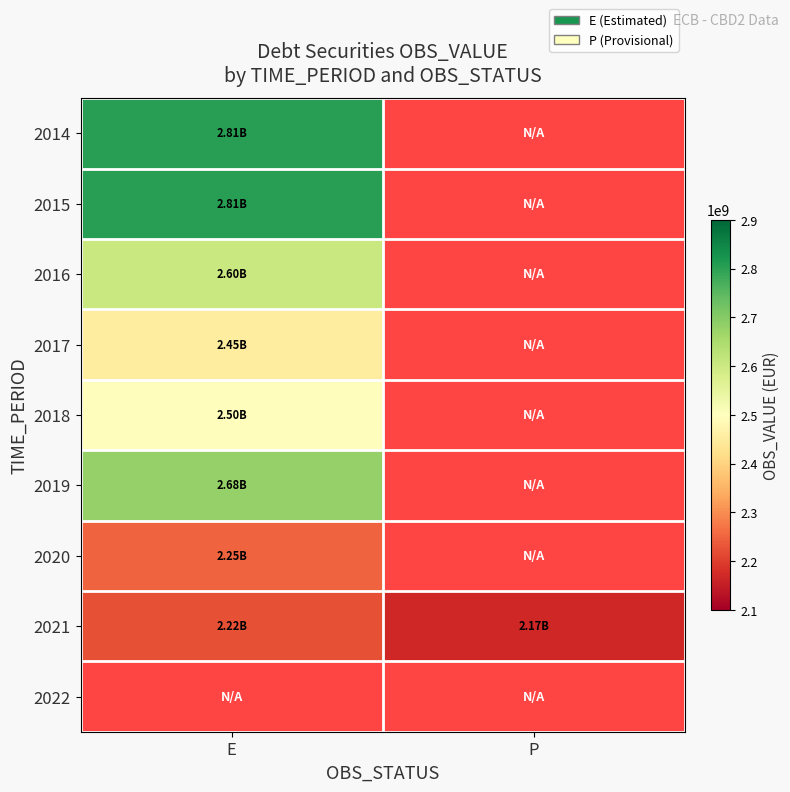

The 2021 series shows 2166936638.1 at P. True or false?

True